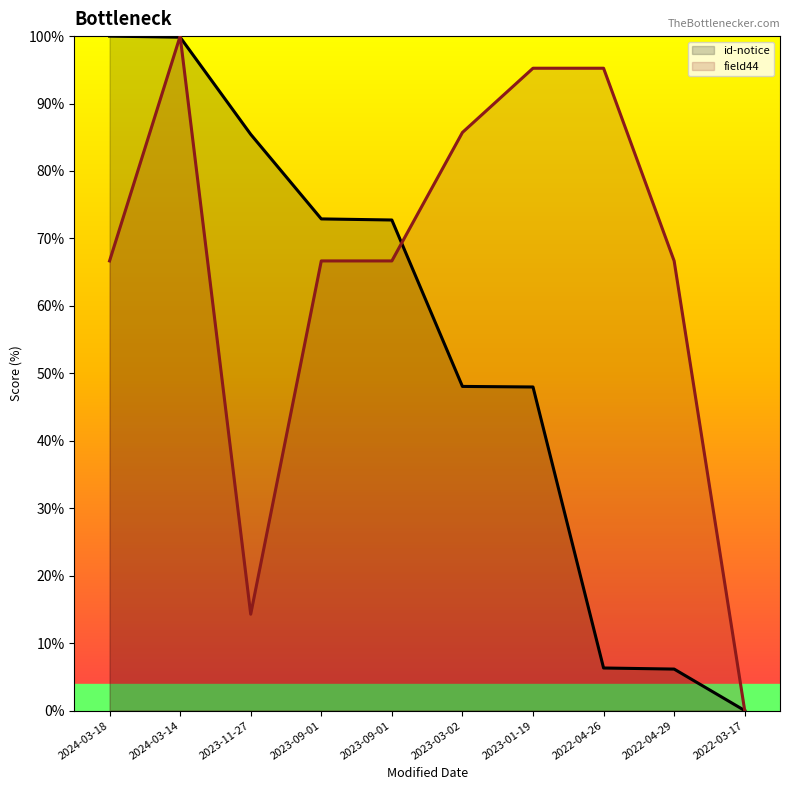

At how many categories does at least one series exceed 63?

9